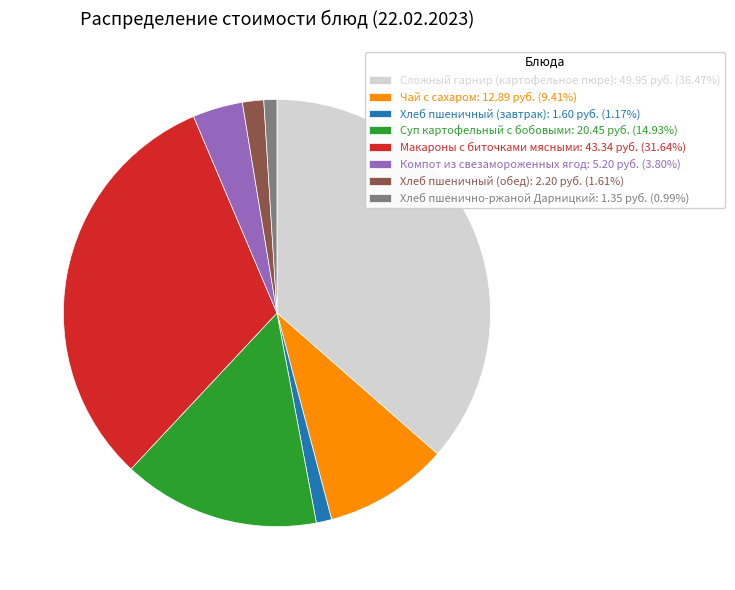

Combined, do Чай с сахаром: 12.89 руб. (9.41%) and Суп картофельный с бобовыми: 20.45 руб. (14.93%) account for over 50%?

No